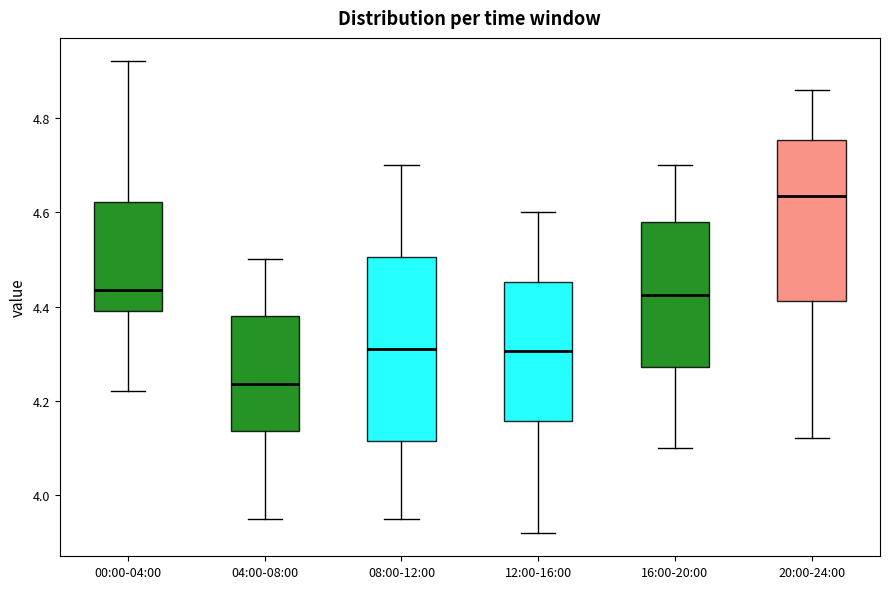

Comparing the boxes themselves (not the whiskers), which one is the tallest?

08:00-12:00